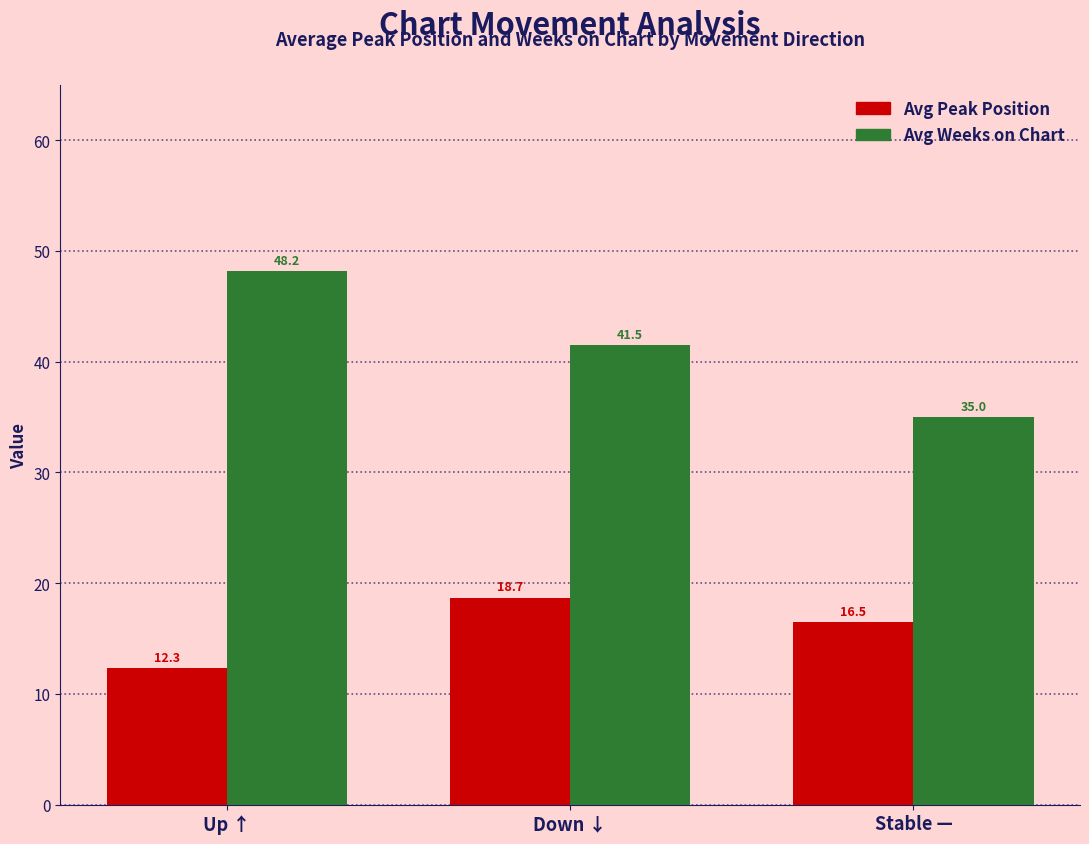

What is the label of the 1st bar from the right?

Stable —